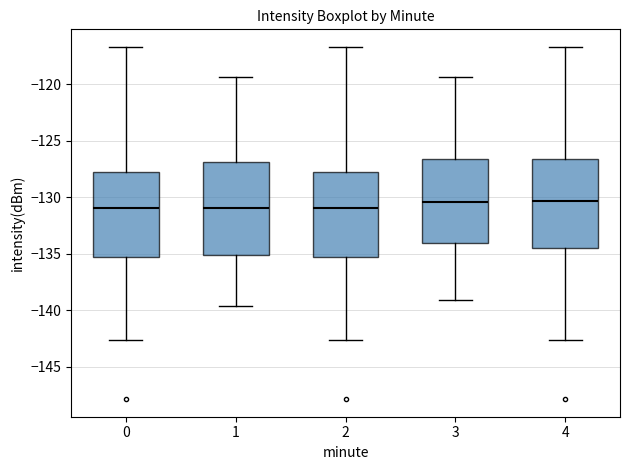

Reading left to right, transcribe this box plot: for each box, give where its median line is, the range the box spans, and where its two whiskers end, as read against the y-axis. The values are not printed on the chart, so give them approximately, as read against the axis.

0: median -131.0, box -135.5 to -128.0, whiskers -142.5 to -116.5
1: median -131.0, box -135.0 to -127.0, whiskers -139.5 to -119.5
2: median -131.0, box -135.5 to -128.0, whiskers -142.5 to -116.5
3: median -130.5, box -134.0 to -126.5, whiskers -139.0 to -119.5
4: median -130.5, box -134.5 to -126.5, whiskers -142.5 to -116.5